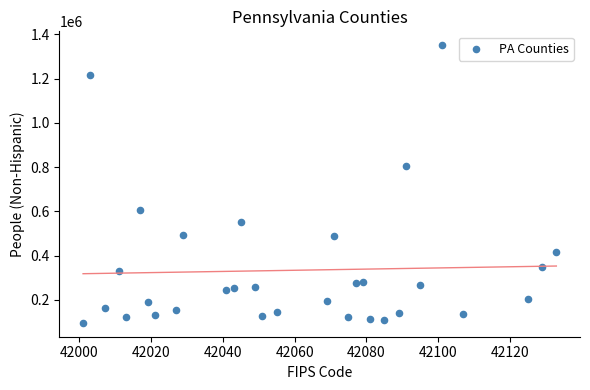

What Y value in the scatter plot is closest to 723564?

803852